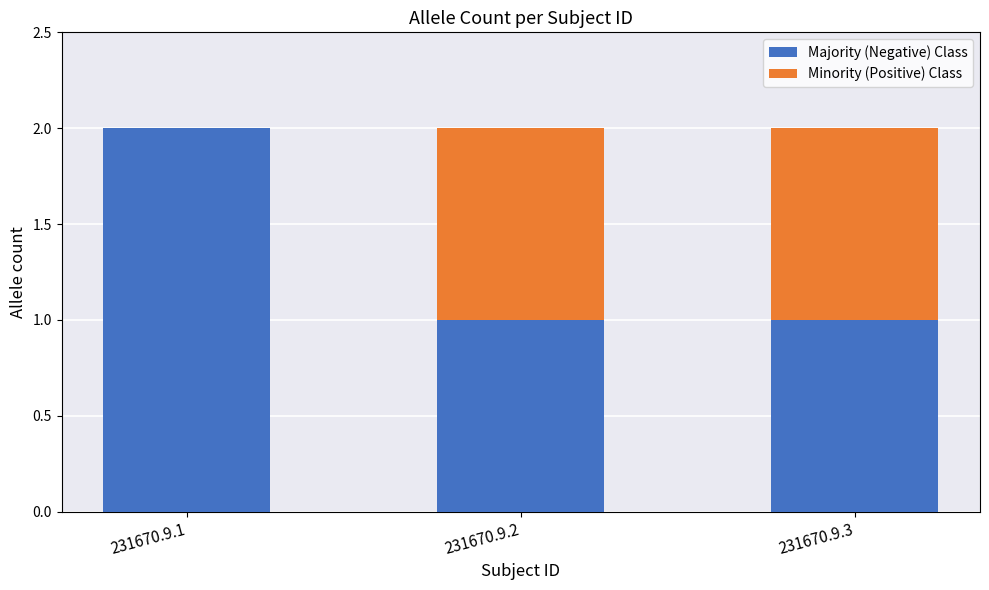

How many distinct data groups are displayed?

2